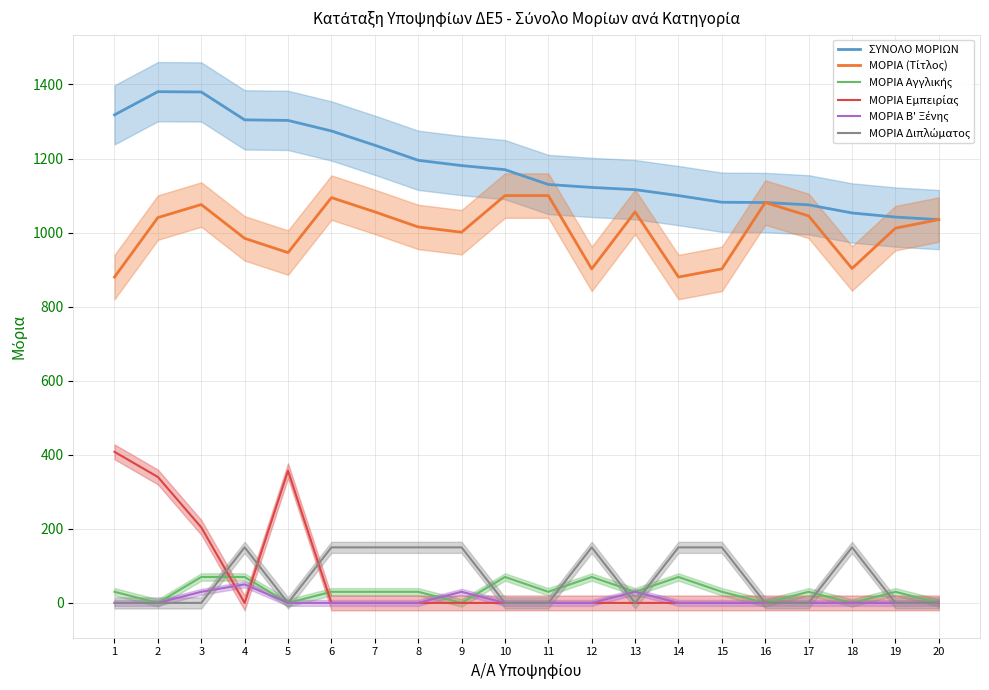

The ΜΟΡΙΑ Εμπειρίας series shows 179.0 at 15. True or false?

False